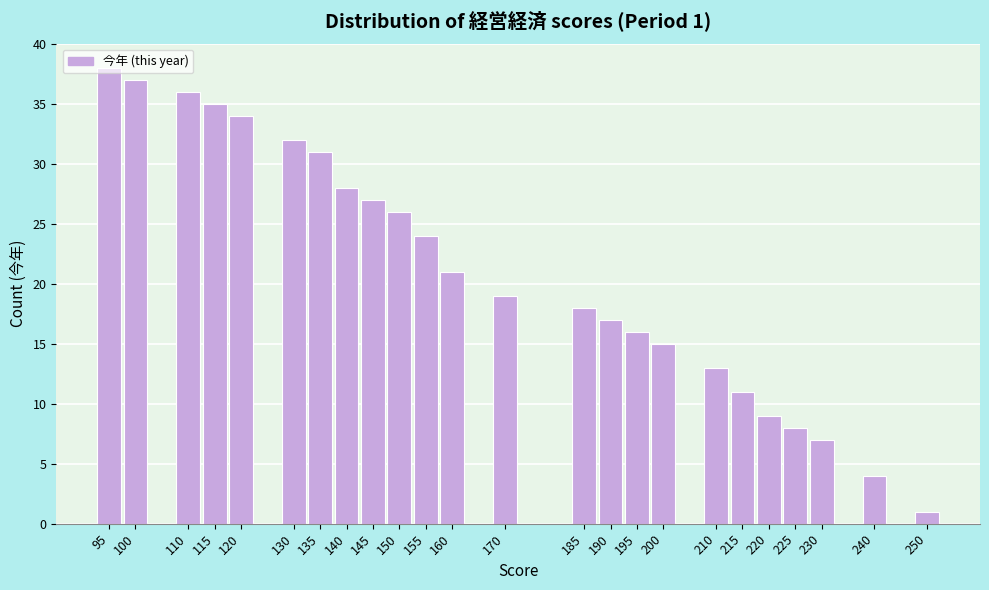

Which label corresponds to the smallest value in the chart?

250